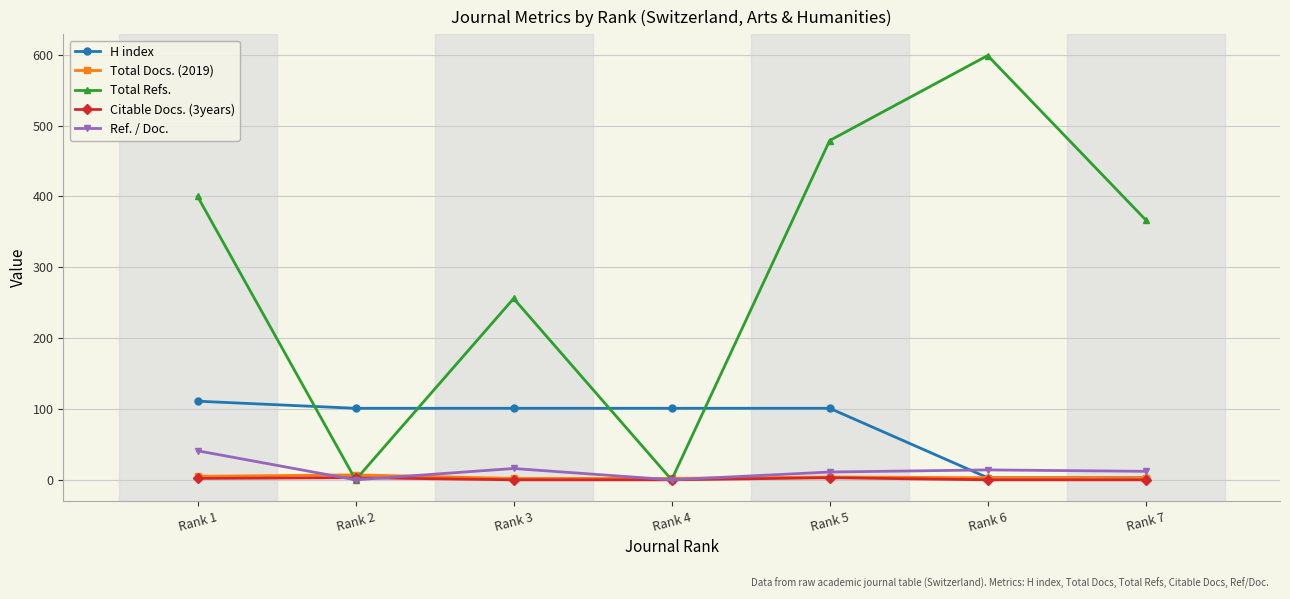

Which series has the largest range (max minus min)?

Total Refs.